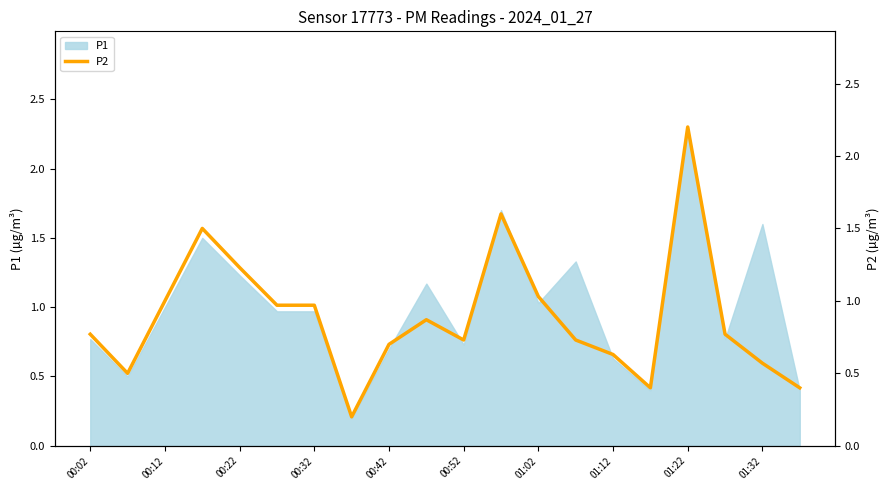

Is it true that P1 equals 1.1 at 00:42?

False